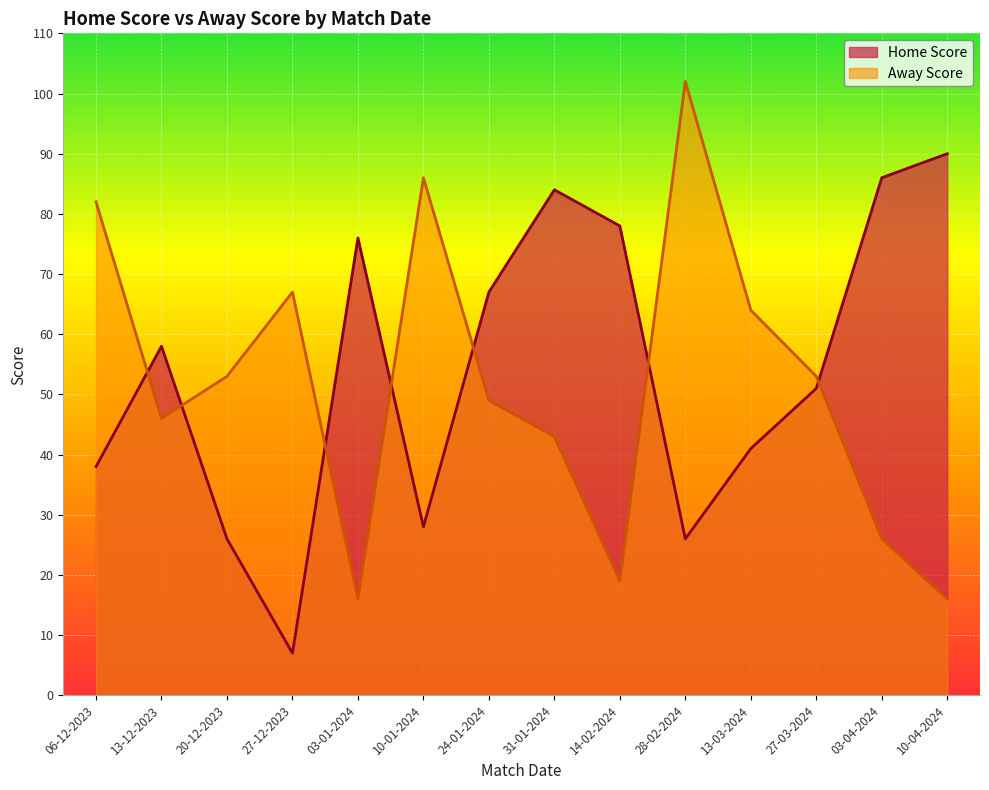

What is the difference between the Home Score values at 20-12-2023 and 24-01-2024?

41